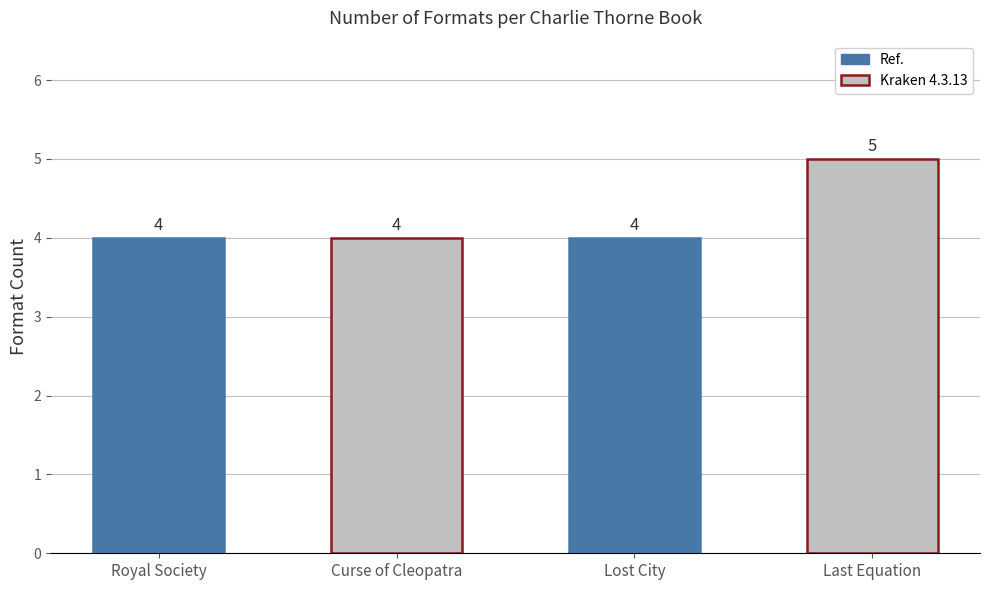

Is it true that the value at Royal Society is 5?

False